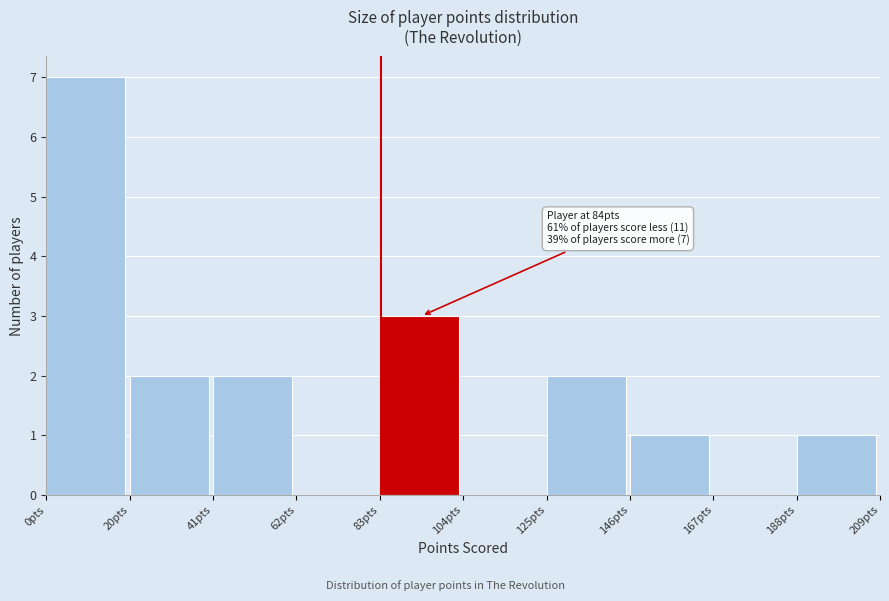

Over which range of the x-axis is the bar tallest?

0 to 20